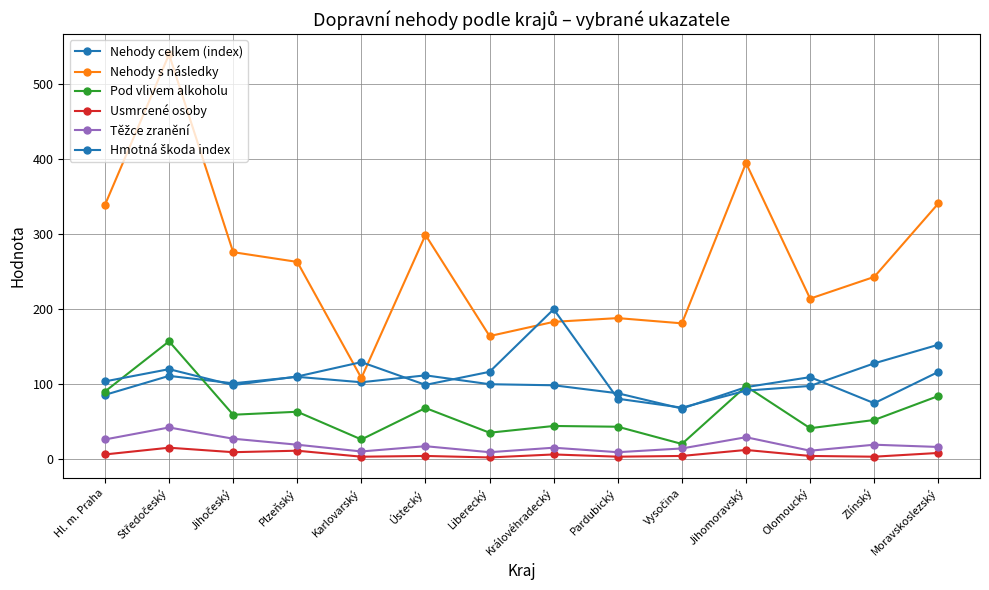

How many times do Hmotná škoda index and Pod vlivem alkoholu cross each other?

4